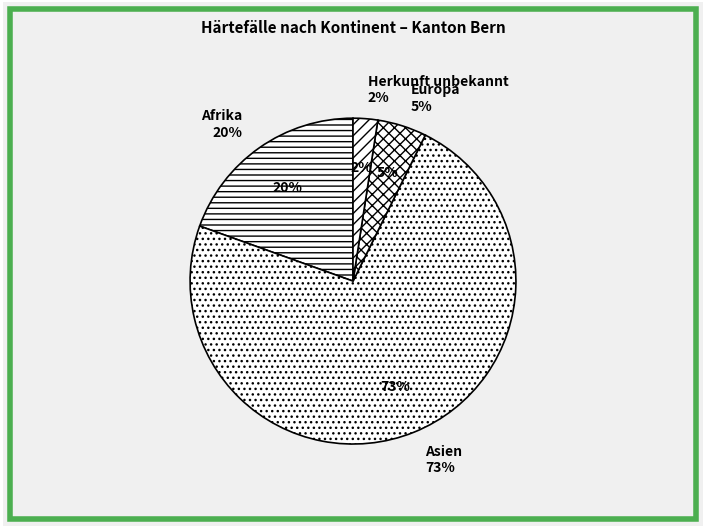

Is there a majority slice in this chart?

Yes